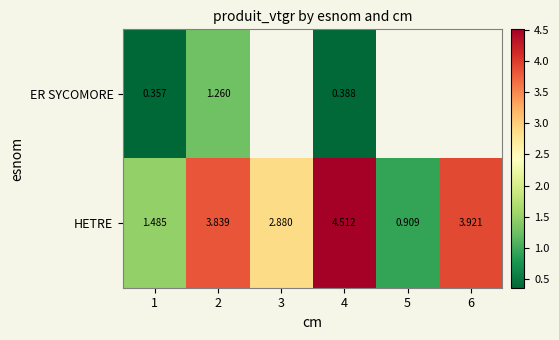

Which series changed the most between 1 and 4?

HETRE